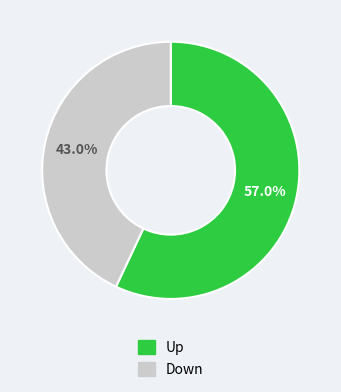

Does any single category account for the majority?

Yes